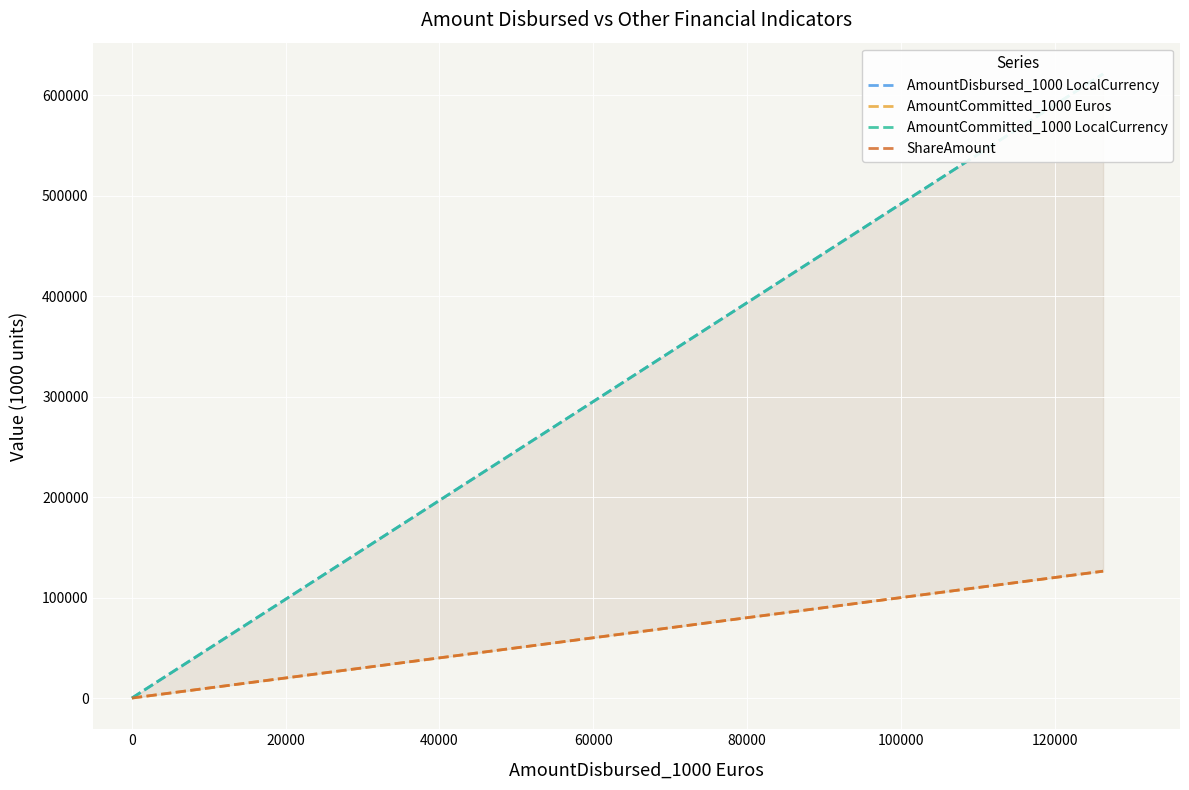

The value of AmountDisbursed_1000 LocalCurrency at 0 is 0. True or false?

True